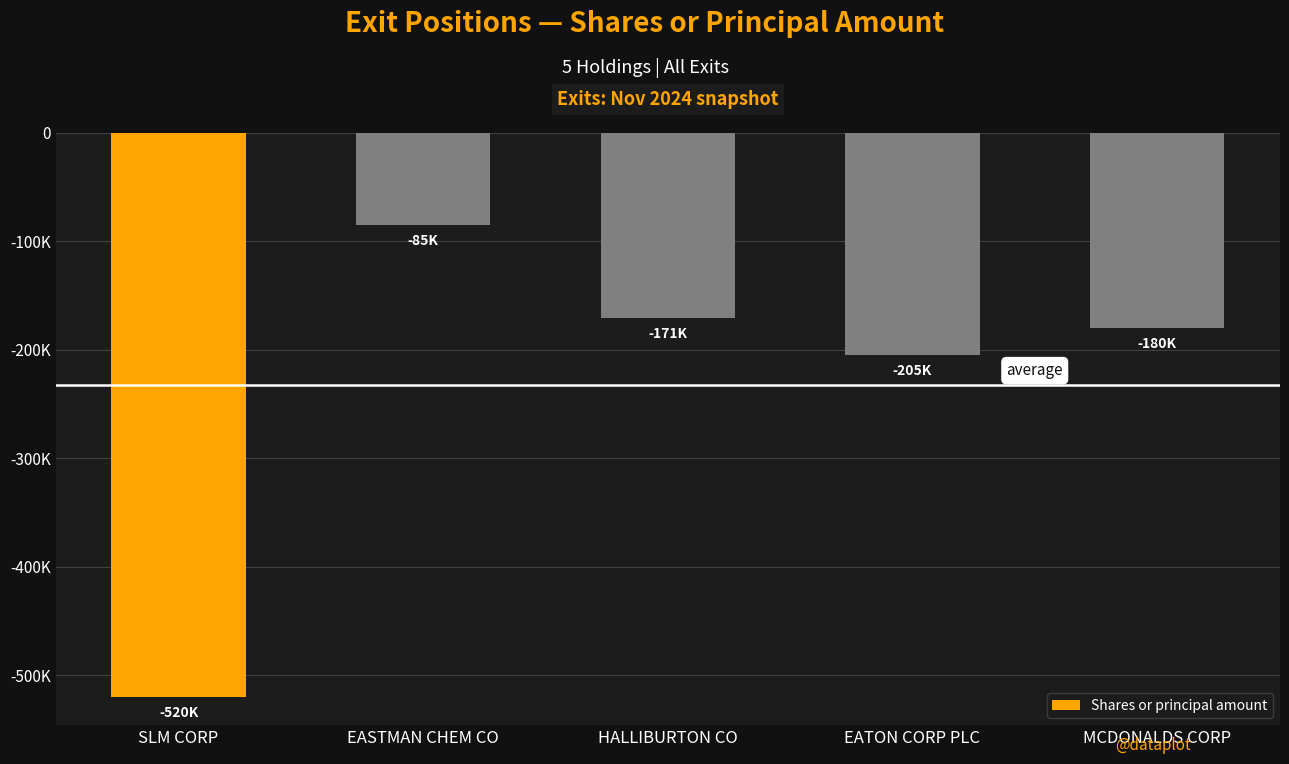

Reading right to left, what are all the values shown in this chart?

-180000	-205000	-170801	-85000	-520000